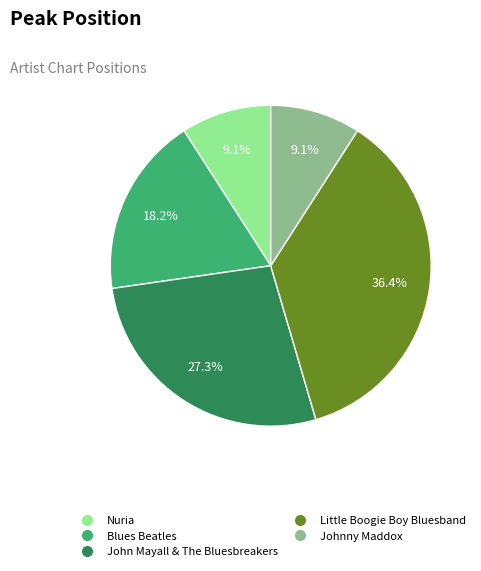

Is there any slice that represents more than half of the pie?

No